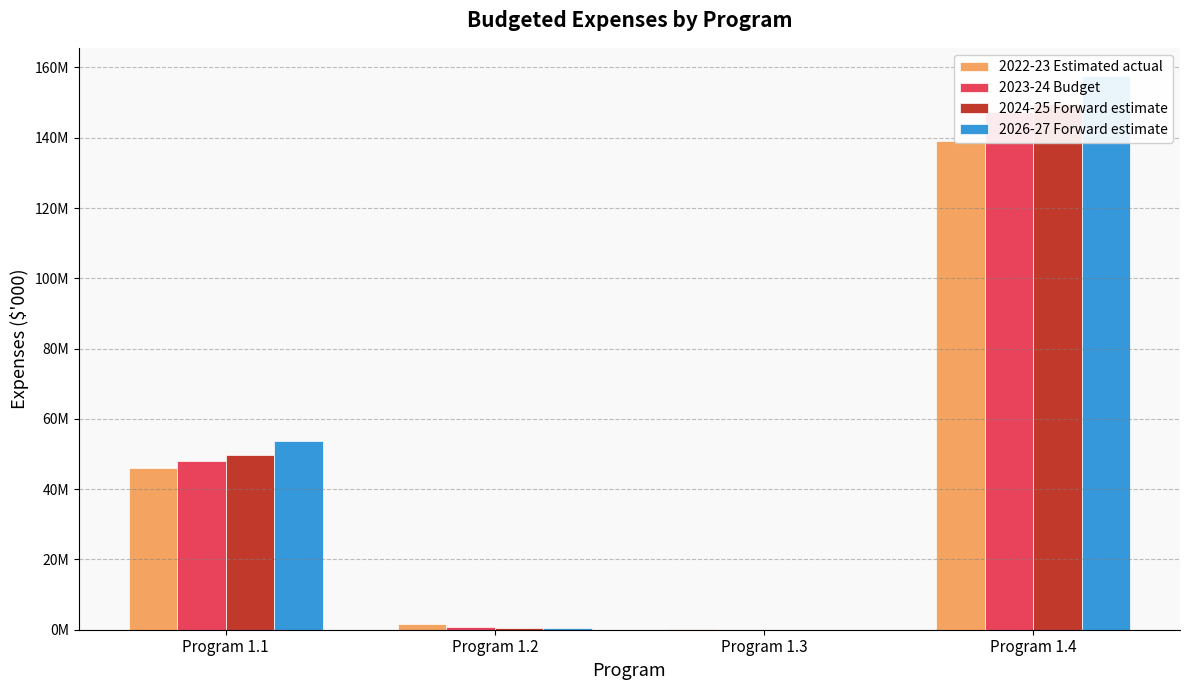

At which label is 2022-23 Estimated actual closest to 69572928?

Program 1.1